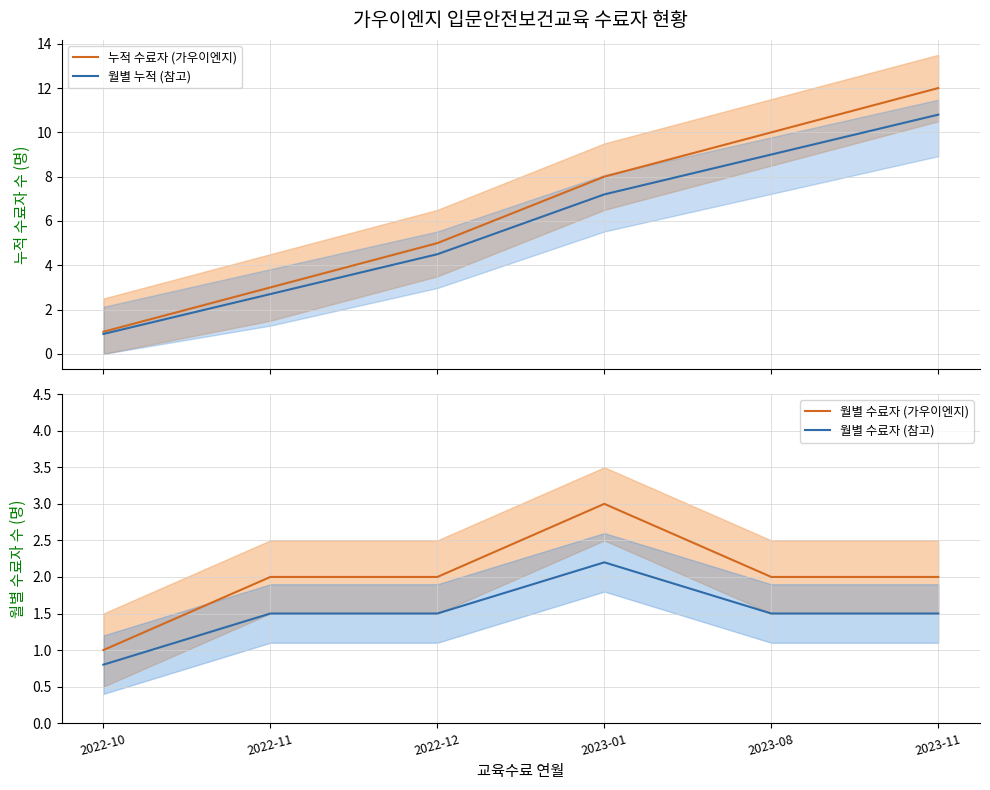

Which series has the largest range (max minus min)?

누적 수료자 (가우이엔지)